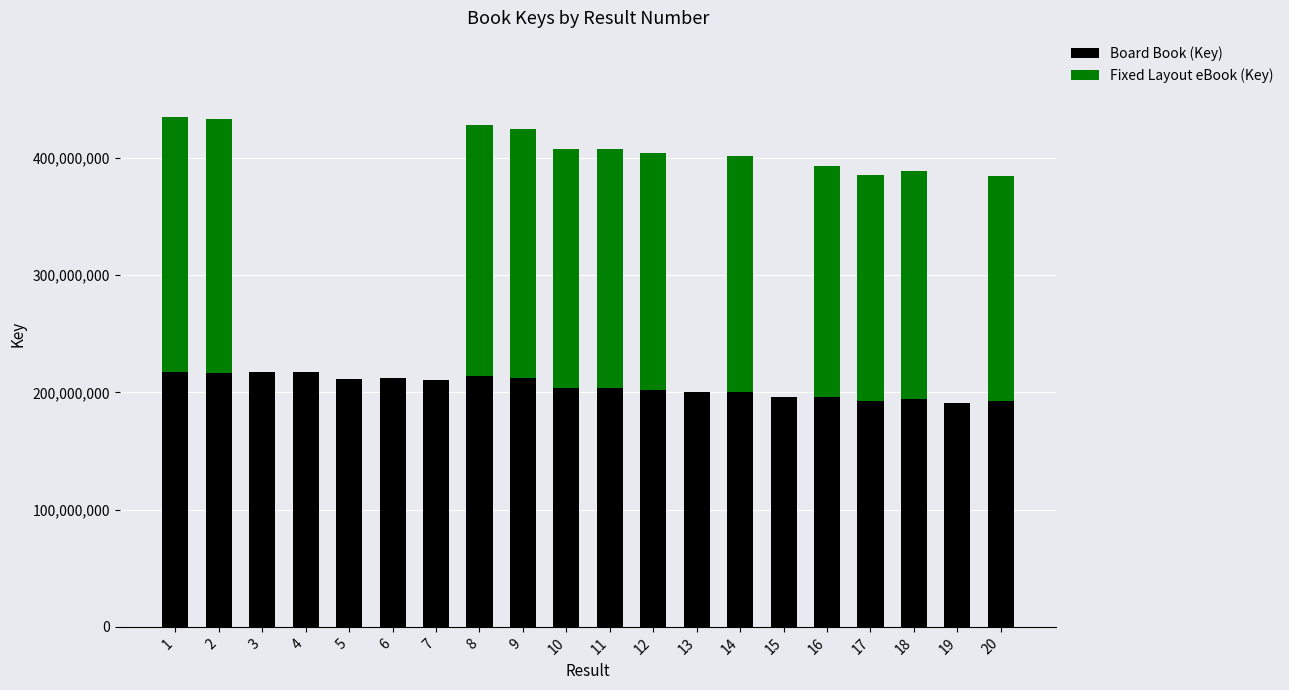

How many distinct data groups are displayed?

2